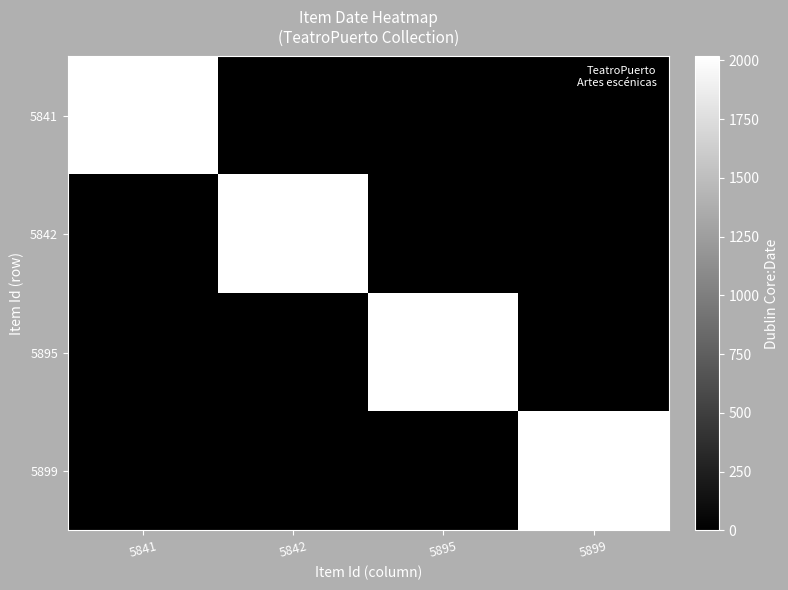

What is the greatest value displayed?

2017